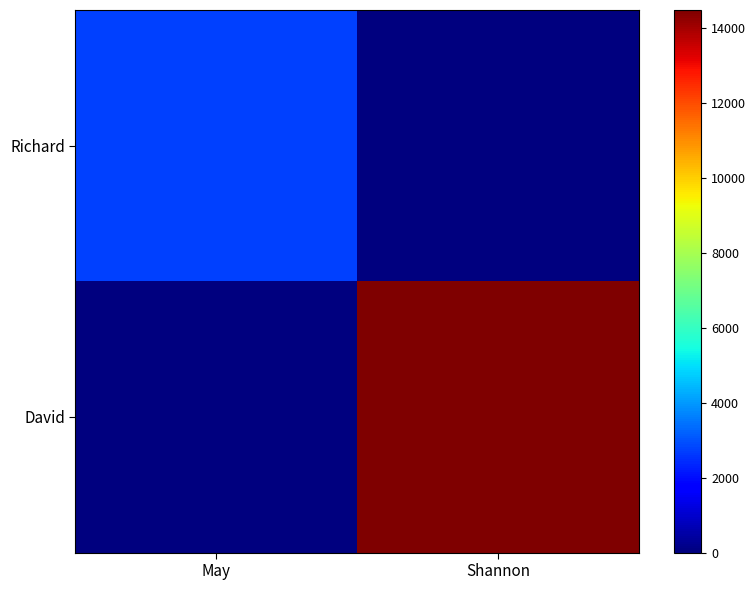

Which series changed the most between May and Shannon?

David